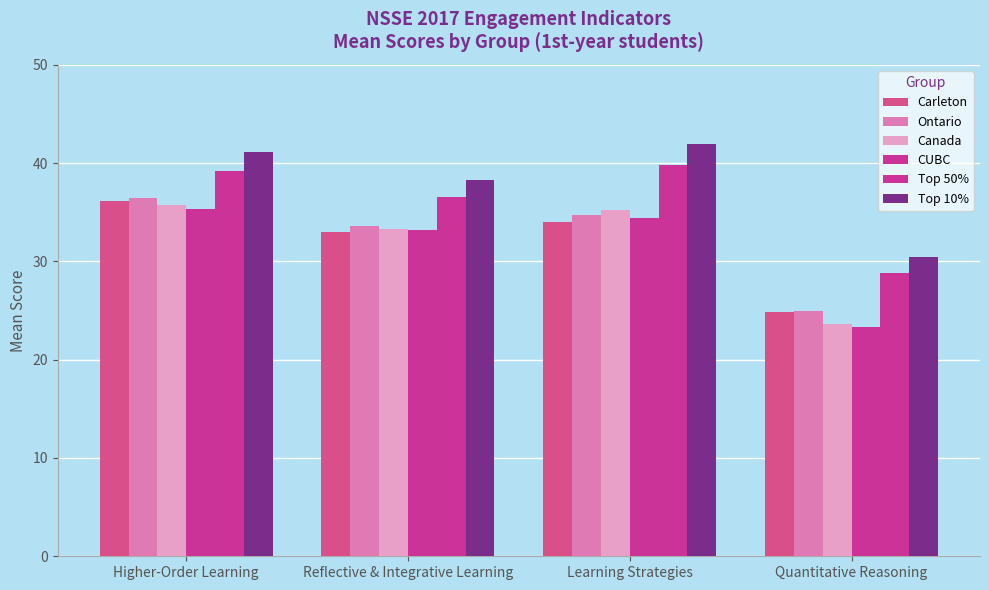

What is the label of the 2nd bar from the right?

Learning Strategies